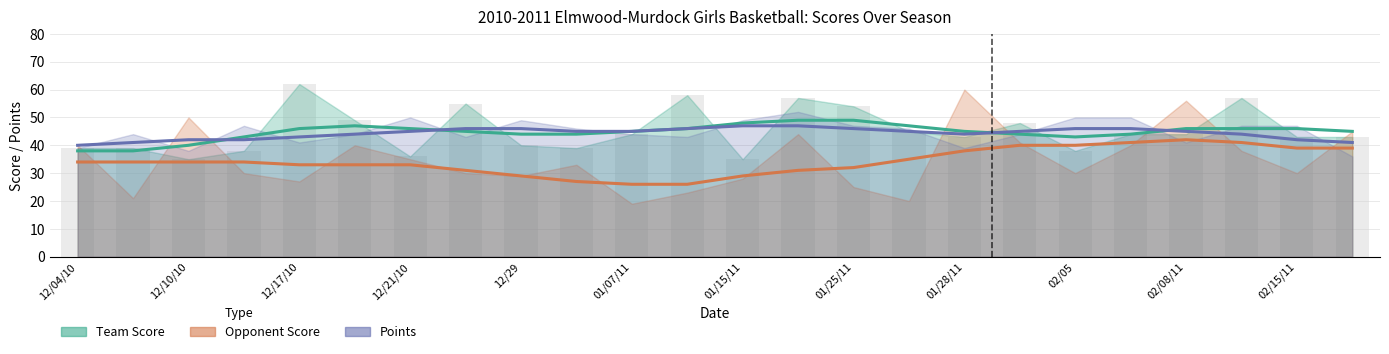

Reading left to right, what are all the values shown in this chart?

Team Score: 12/04/10=39	12/07/10=39	12/10/10=35	12/14/10=38	12/17/10=62	12/18/10=49	12/21/10=36	12/28=55	12/29=40	01/04/11=39	01/07/11=44	01/13/11=58	01/15/11=35	01/21/11=57	01/25/11=54	01/27/11=45	01/28/11=43	02/03=48	02/05=38	02/07=44	02/08/11=44	02/12/11=57	02/15/11=43	02/17/11=43
Opponent Score: 12/04/10=40	12/07/10=21	12/10/10=50	12/14/10=30	12/17/10=27	12/18/10=40	12/21/10=35	12/28=30	12/29=29	01/04/11=33	01/07/11=19	01/13/11=23	01/15/11=28	01/21/11=44	01/25/11=25	01/27/11=20	01/28/11=60	02/03=41	02/05=30	02/07=40	02/08/11=56	02/12/11=38	02/15/11=30	02/17/11=45
Points: 12/04/10=39	12/07/10=44	12/10/10=38	12/14/10=47	12/17/10=41	12/18/10=44	12/21/10=50	12/28=43	12/29=49	01/04/11=46	01/07/11=44	01/13/11=43	01/15/11=49	01/21/11=52	01/25/11=47	01/27/11=46	01/28/11=39	02/03=44	02/05=50	02/07=50	02/08/11=41	02/12/11=47	02/15/11=47	02/17/11=36